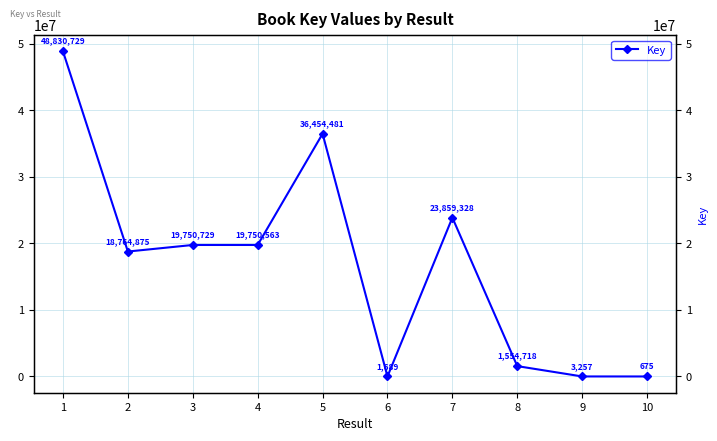

What is the value of the 5th point from the left?

36454481